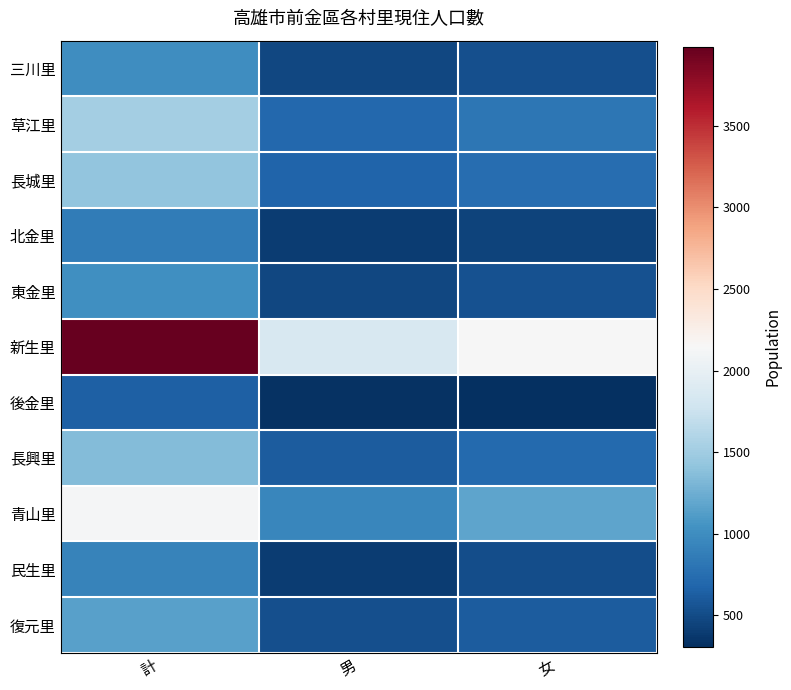

Which label corresponds to the largest value in the chart?

計